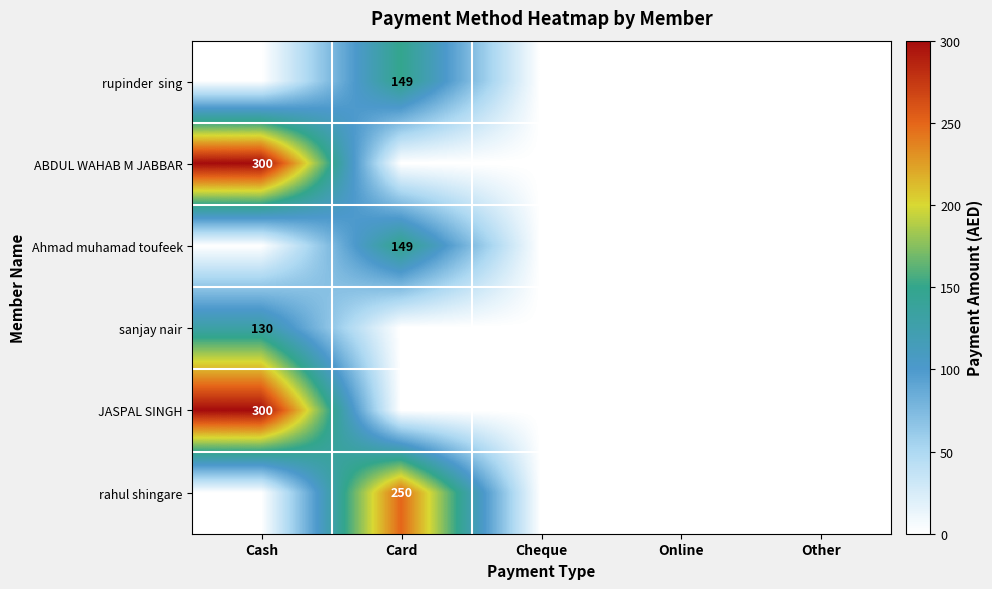

Which category has the lowest value in the Ahmad muhamad toufeek series?

Cash